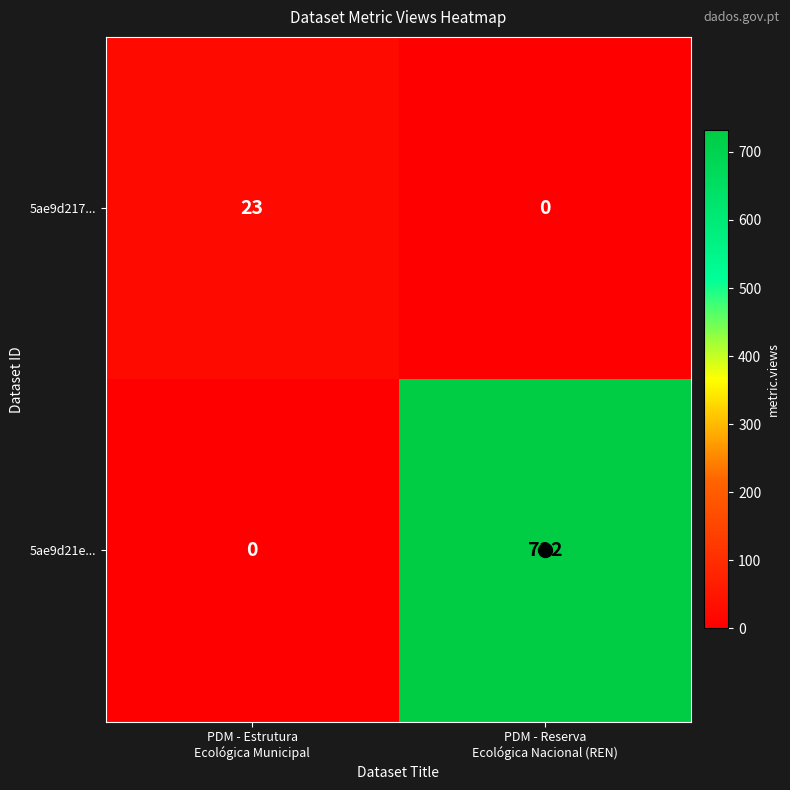

Rank the series by their average value, from lowest to highest.

5ae9d217..., 5ae9d21e...